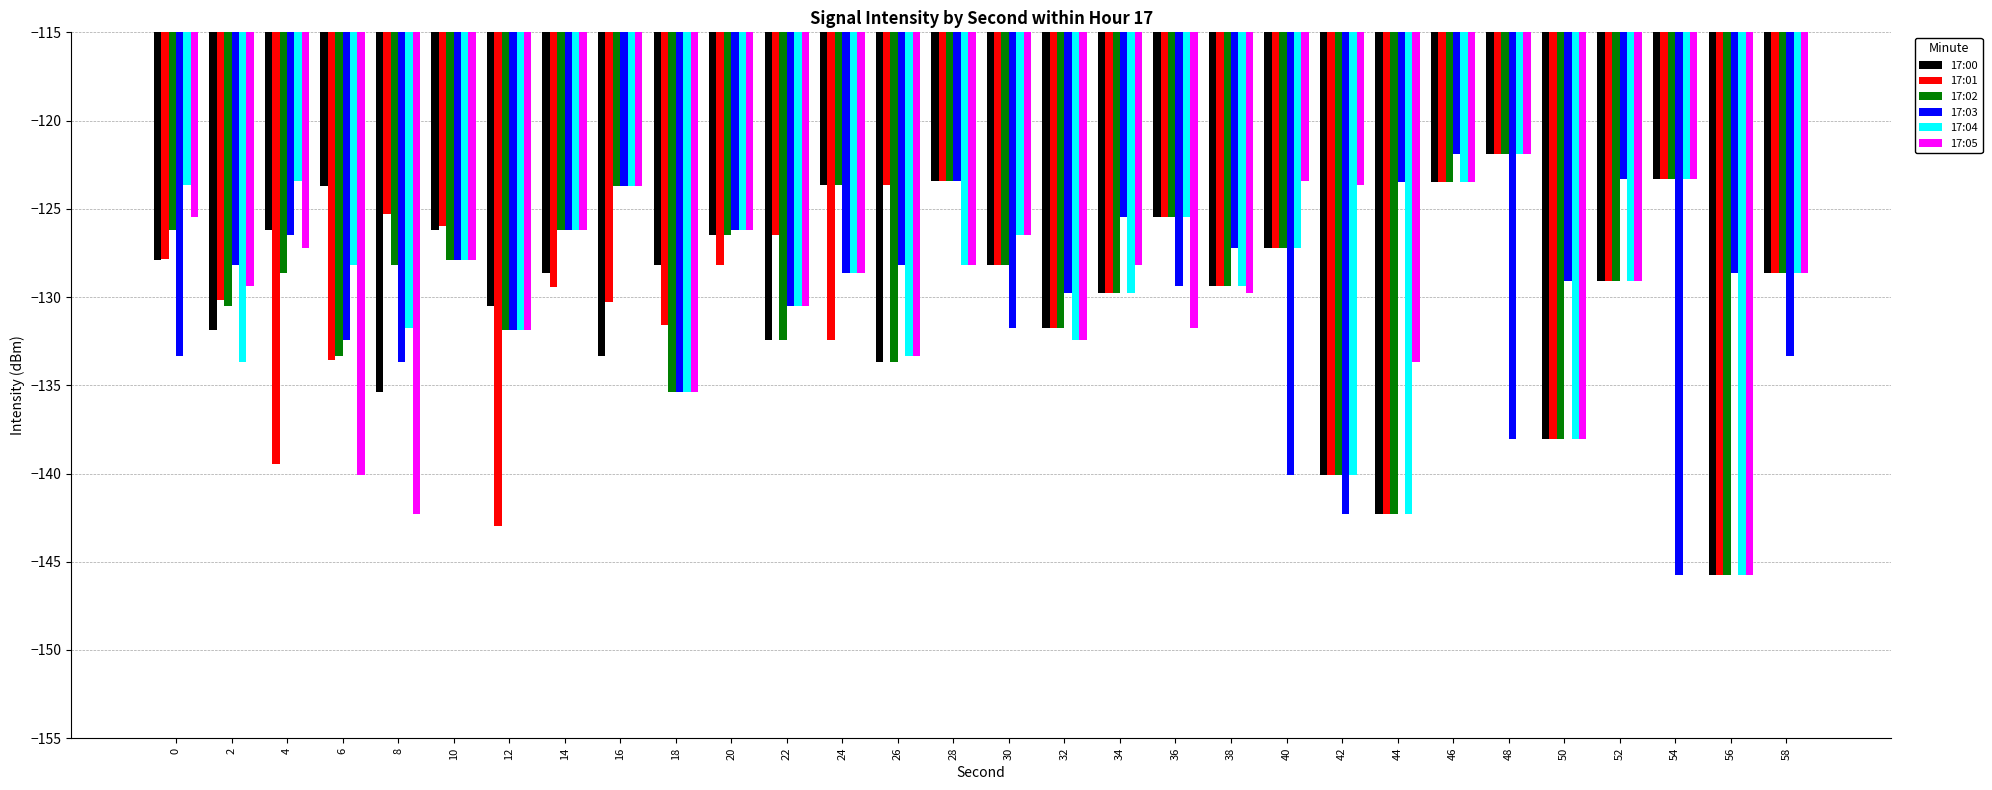

What is the difference between the highest and lowest values at 8?

17.0